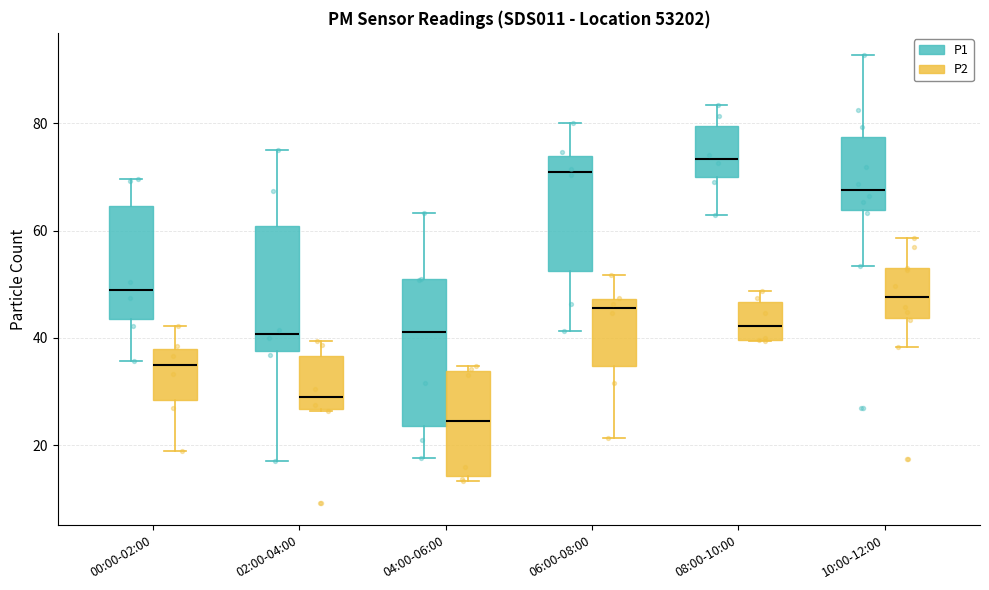

Reading left to right, read every box against the y-axis: the position of its median line, the range the box covers, and the ends of its whiskers. The values are not printed on the chart, so give them approximately, as read against the axis.

00:00-02:00 (P1): median 48, box 44 to 64, whiskers 36 to 70
00:00-02:00 (P2): median 34, box 28 to 38, whiskers 20 to 42
02:00-04:00 (P1): median 40, box 38 to 60, whiskers 18 to 76
02:00-04:00 (P2): median 28, box 26 to 36, whiskers 26 to 40
04:00-06:00 (P1): median 42, box 24 to 50, whiskers 18 to 64
04:00-06:00 (P2): median 24, box 14 to 34, whiskers 14 (just below the box's lower edge) to 34 (just above the box's upper edge)
06:00-08:00 (P1): median 70, box 52 to 74, whiskers 42 to 80
06:00-08:00 (P2): median 46, box 34 to 48, whiskers 22 to 52
08:00-10:00 (P1): median 74, box 70 to 80, whiskers 64 to 84
08:00-10:00 (P2): median 42, box 40 to 46, whiskers 40 to 48
10:00-12:00 (P1): median 68, box 64 to 78, whiskers 54 to 92
10:00-12:00 (P2): median 48, box 44 to 52, whiskers 38 to 58